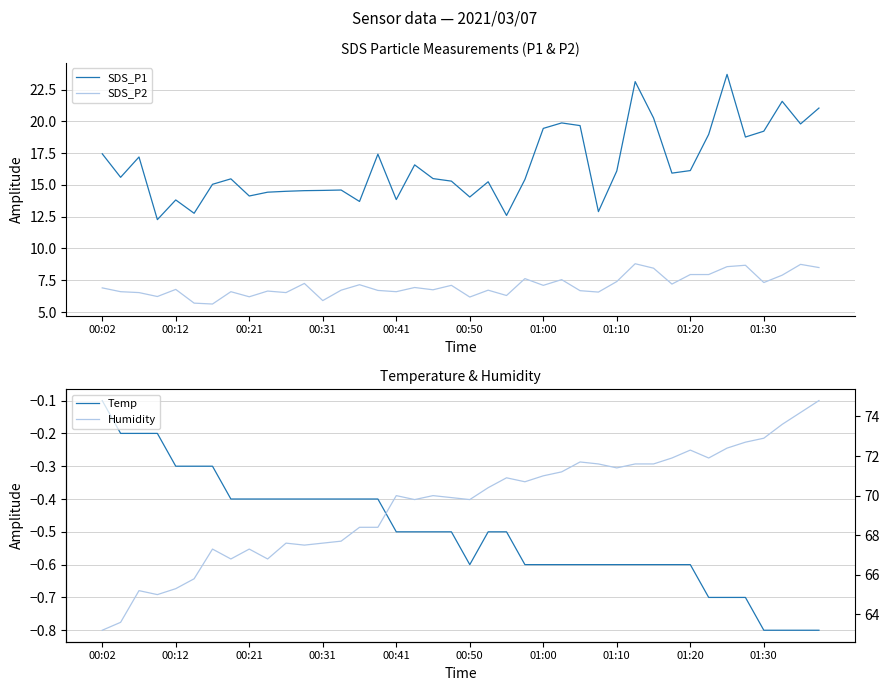

True or false: Temp and Humidity intersect in this chart.

False